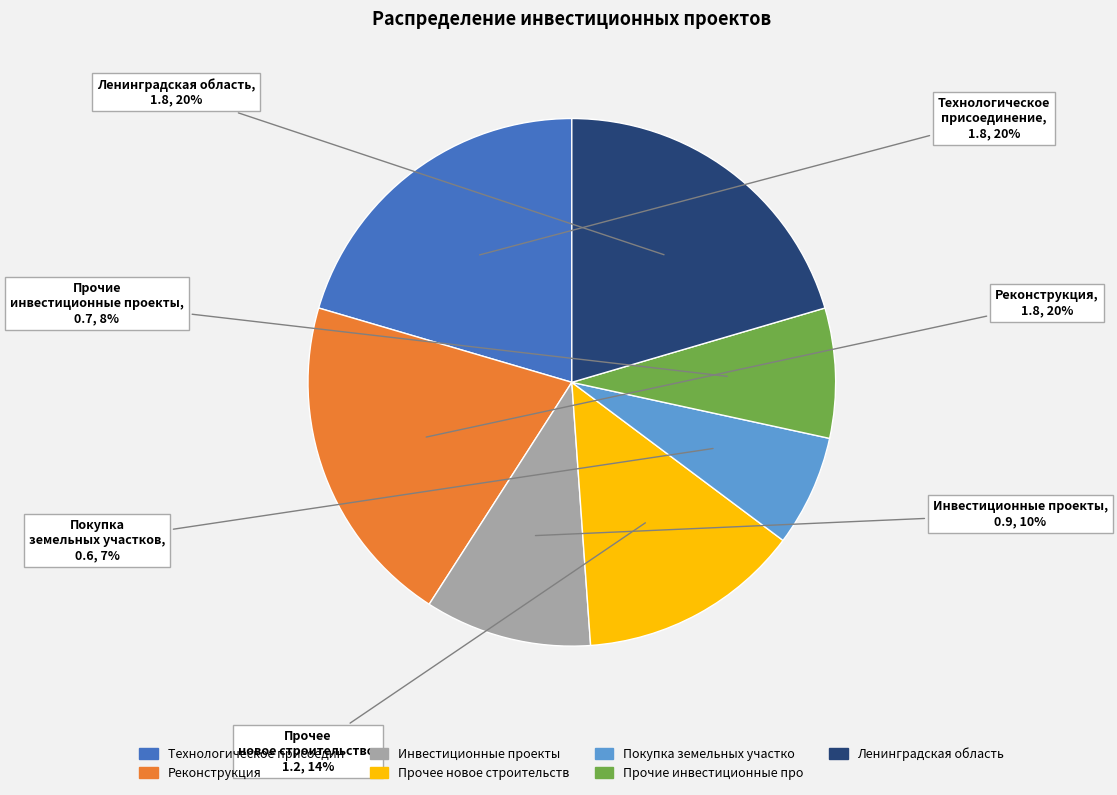

To the nearest percent, what is the average slice percentage?

14%